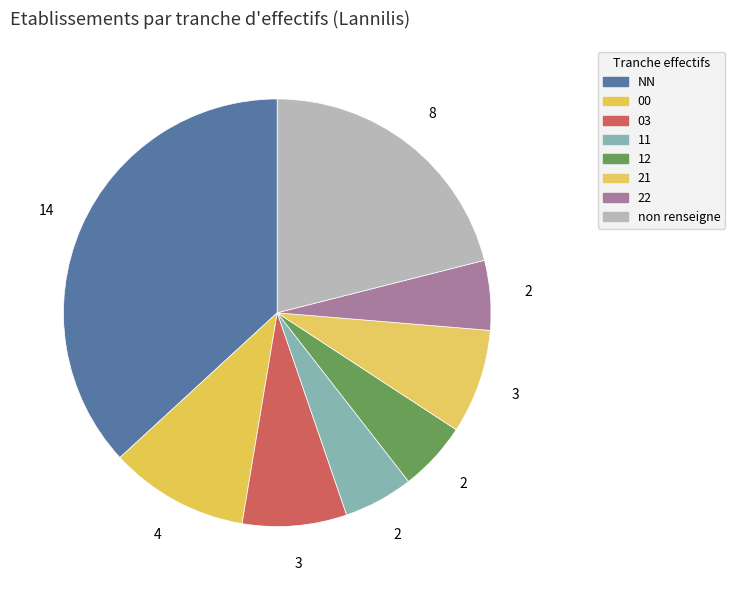

How many slices are in this pie chart?

8